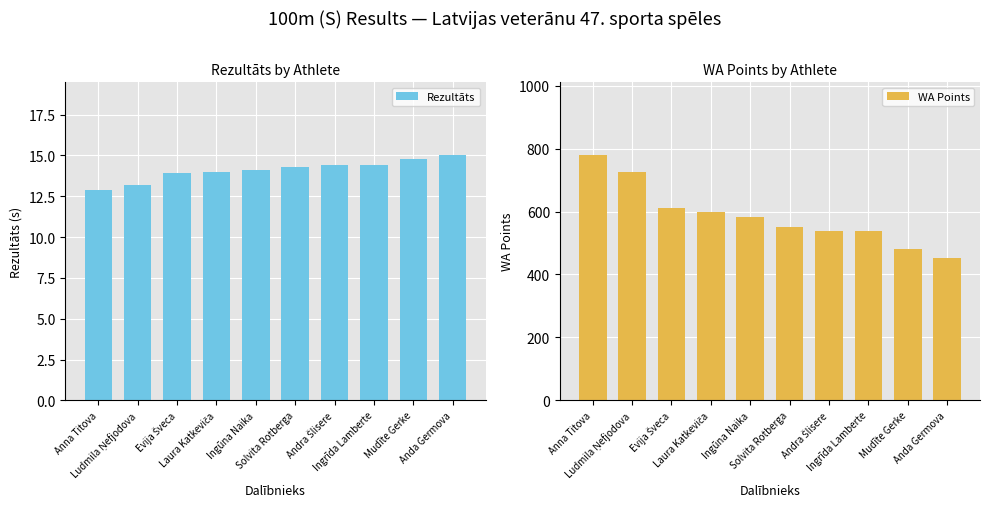

Is it true that WA Points equals 480.0 at Mudīte Gerke?

True